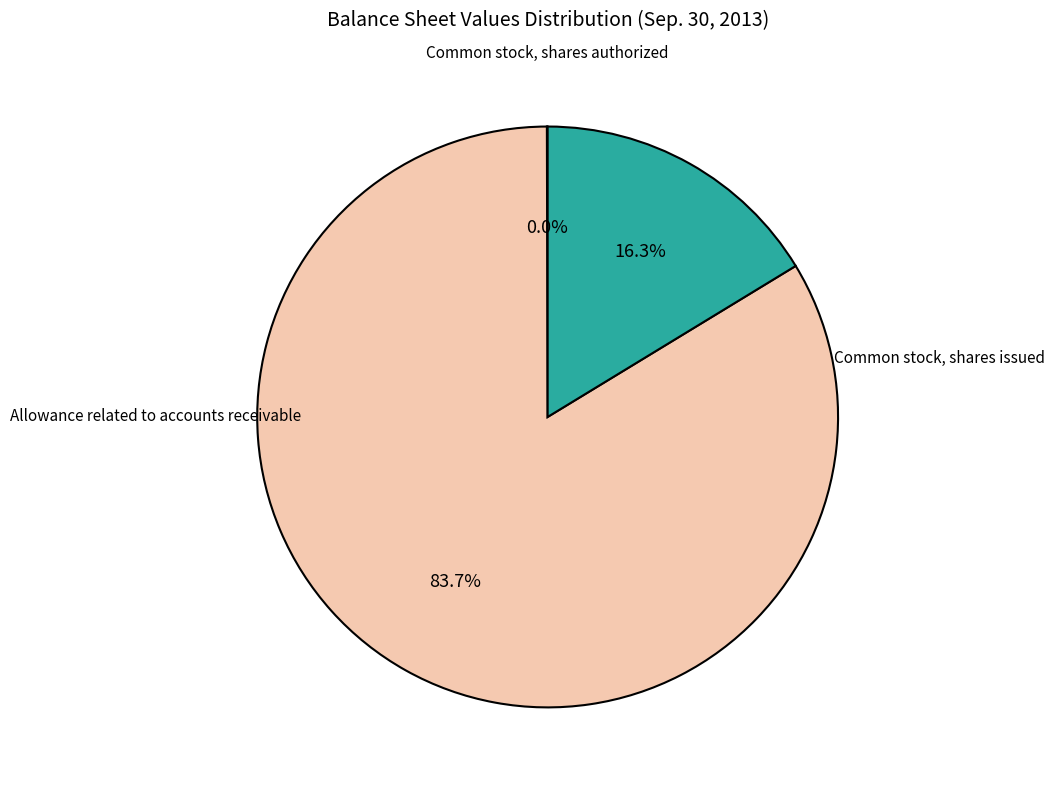

To the nearest percent, what is the difference between the largest and smallest slice percentages?

84%